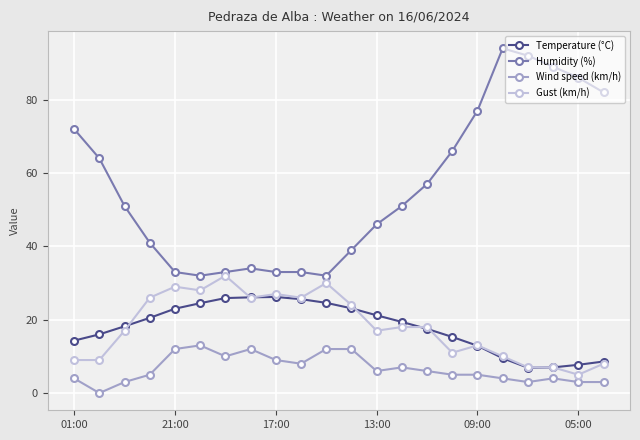

Which series has the largest range (max minus min)?

Humidity (%)